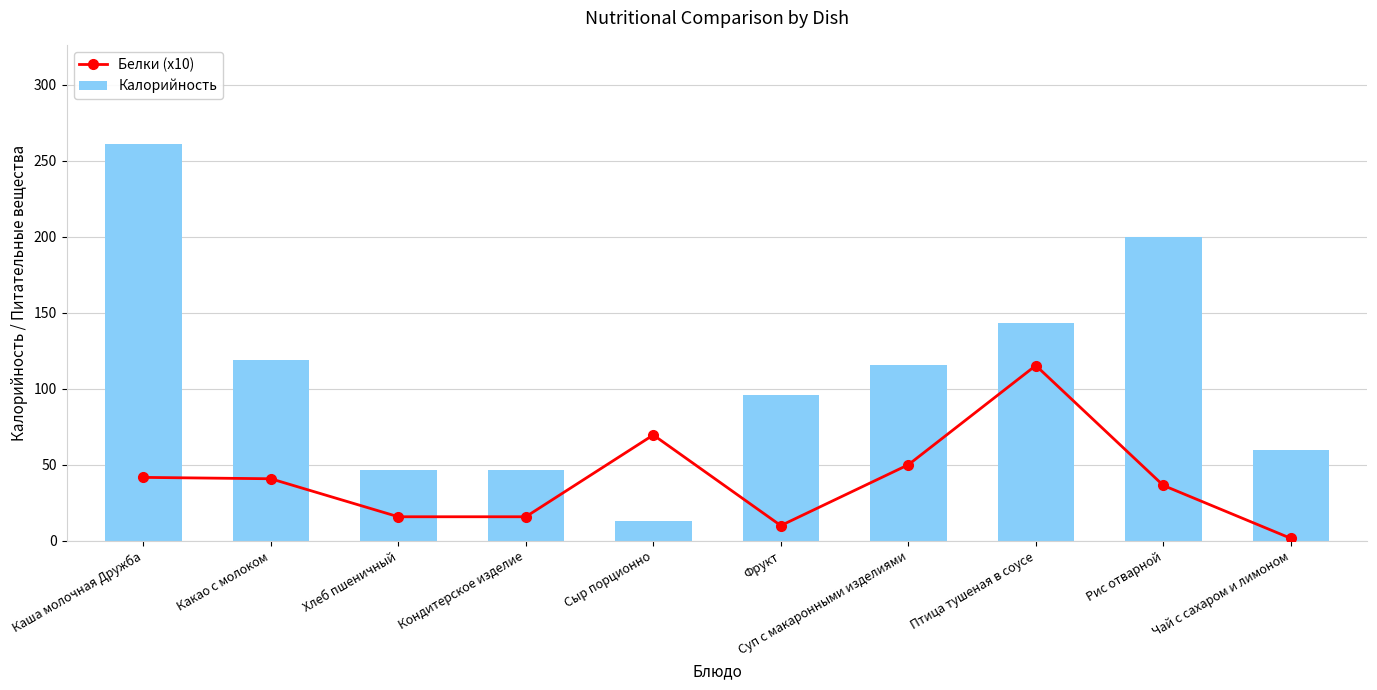

What is the spread (max minus min) of values at Хлеб пшеничный?

31.0